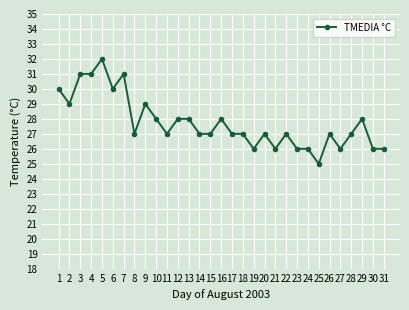

Approximately how many times larger is the value at 29 compared to 5?

0.9